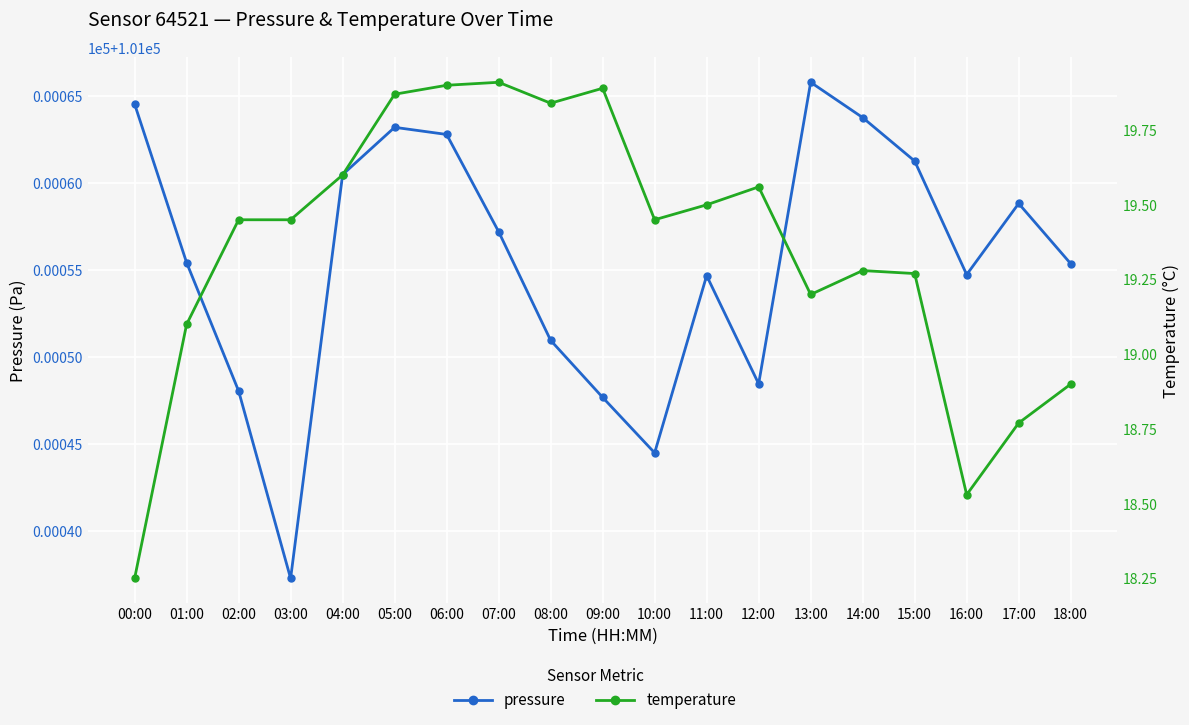

List the series in order of their peak value, highest first.

pressure, temperature